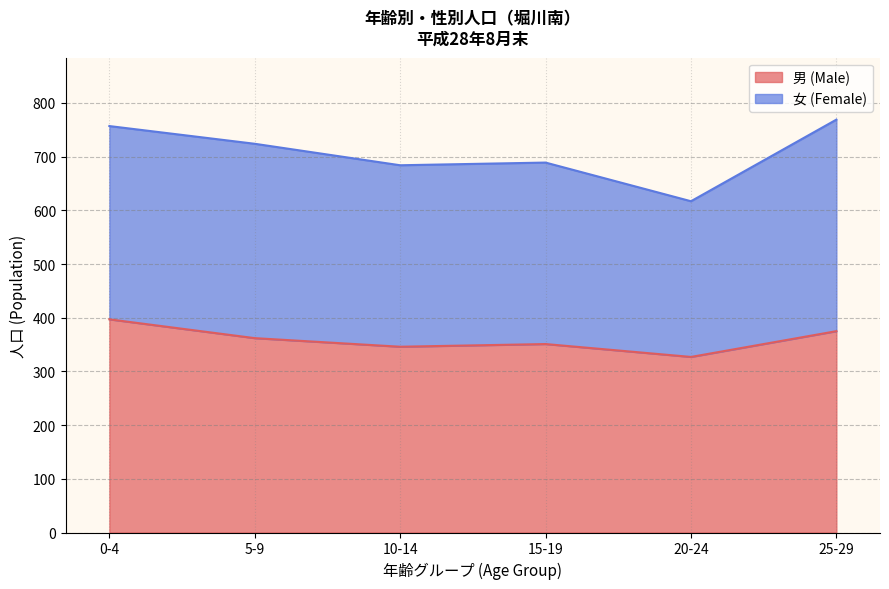

How many interior local peaks (higher than both neighbors) does the data have?

1